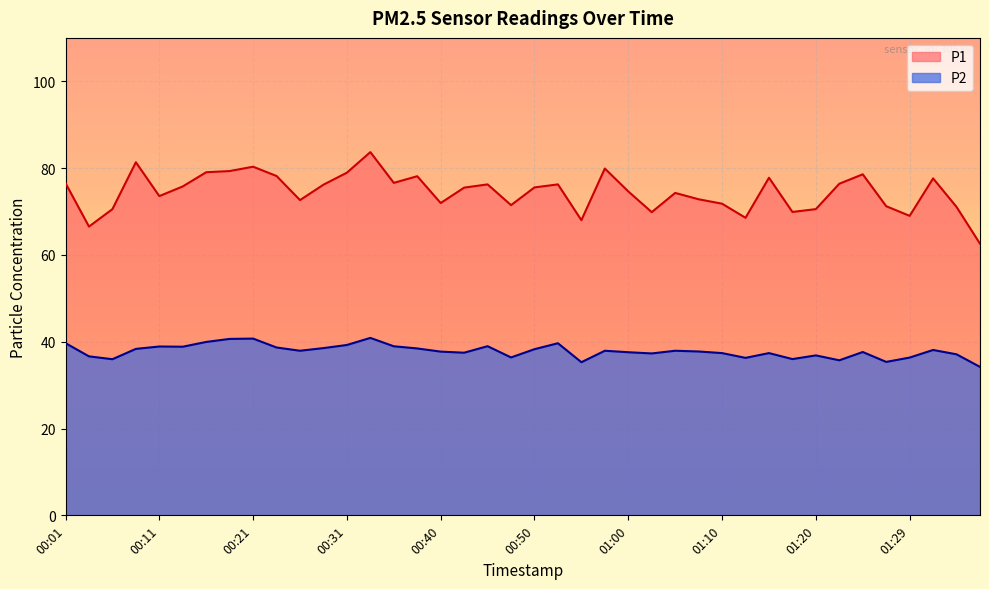

Between 01:20 and 00:43, which is larger?

00:43